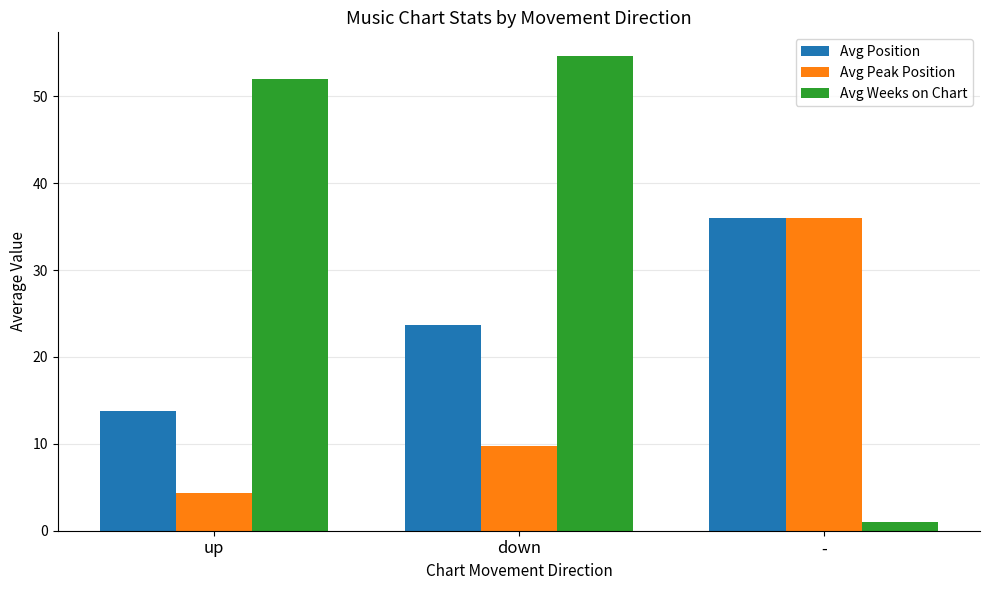

What is the average value of the Avg Weeks on Chart series?

35.9